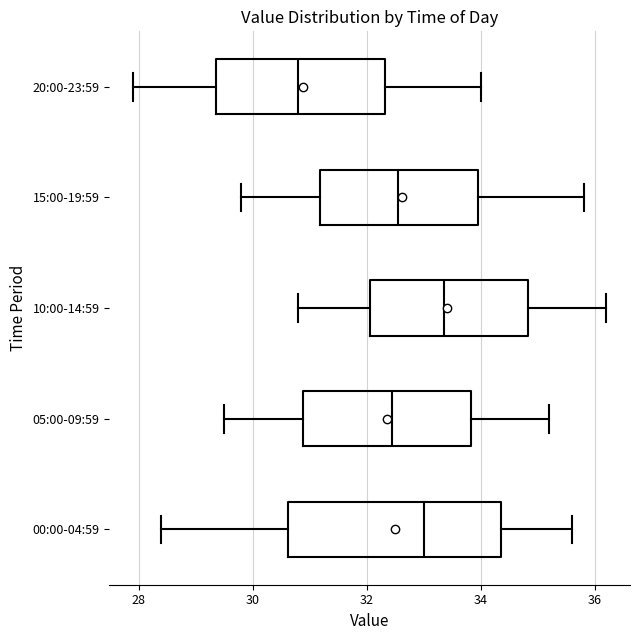

Reading bottom to top, transcribe this box plot: for each box, give where its median line is, the range the box spans, and where its two whiskers end, as read against the x-axis. The values are not printed on the chart, so give them approximately, as read against the axis.

00:00-04:59: median 33.0, box 30.6 to 34.4, whiskers 28.4 to 35.6
05:00-09:59: median 32.4, box 30.8 to 33.8, whiskers 29.6 to 35.2
10:00-14:59: median 33.4, box 32.0 to 34.8, whiskers 30.8 to 36.2
15:00-19:59: median 32.6, box 31.2 to 34.0, whiskers 29.8 to 35.8
20:00-23:59: median 30.8, box 29.4 to 32.4, whiskers 28.0 to 34.0